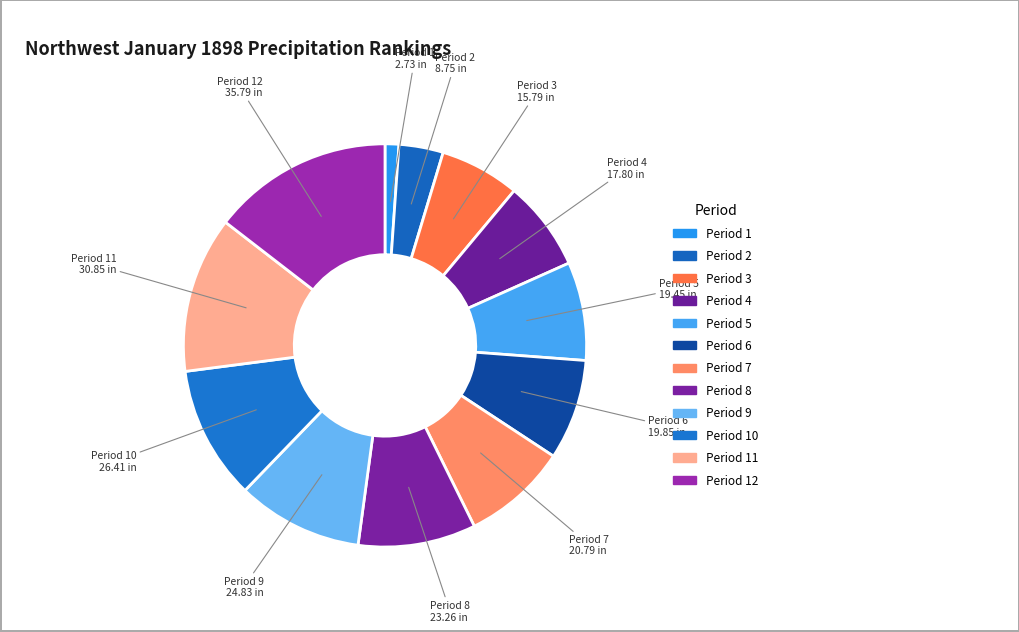

Which slice is the smallest?

Period 1